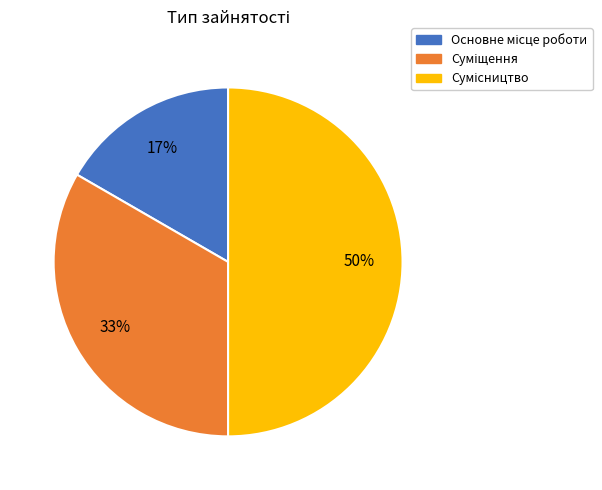

To the nearest percent, what is the difference between the largest and smallest slice percentages?

33%